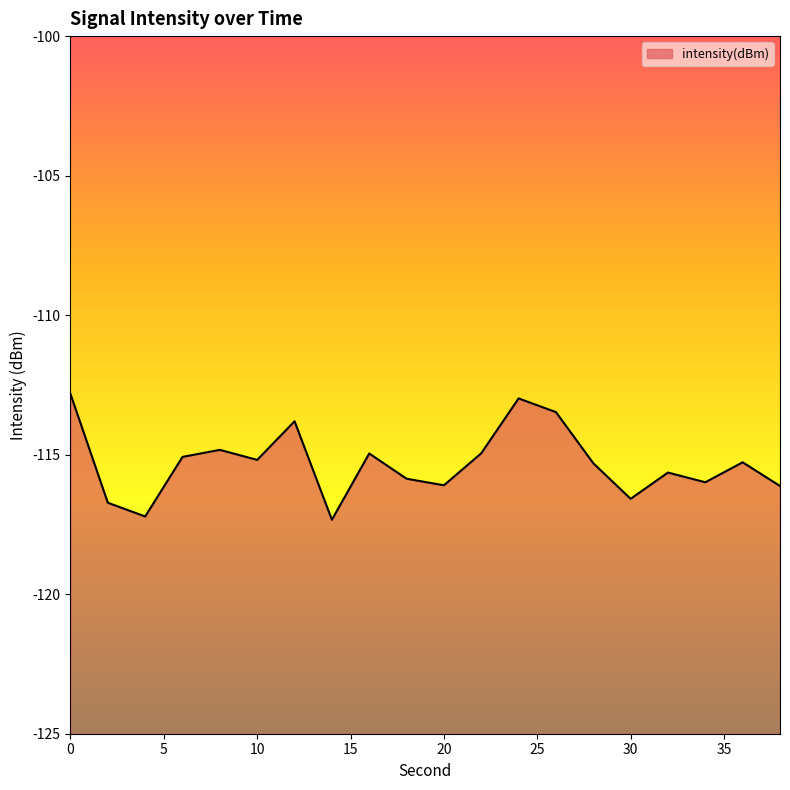

The value at 30 is -171.4. True or false?

False